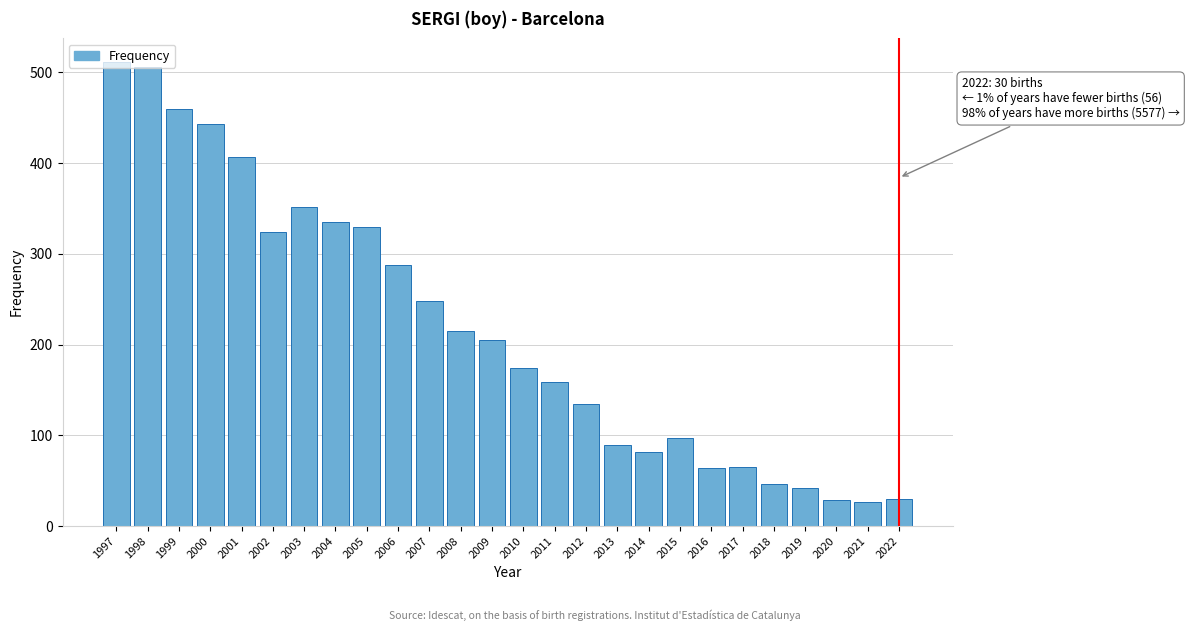

What is the value of the 6th bar from the left?

324